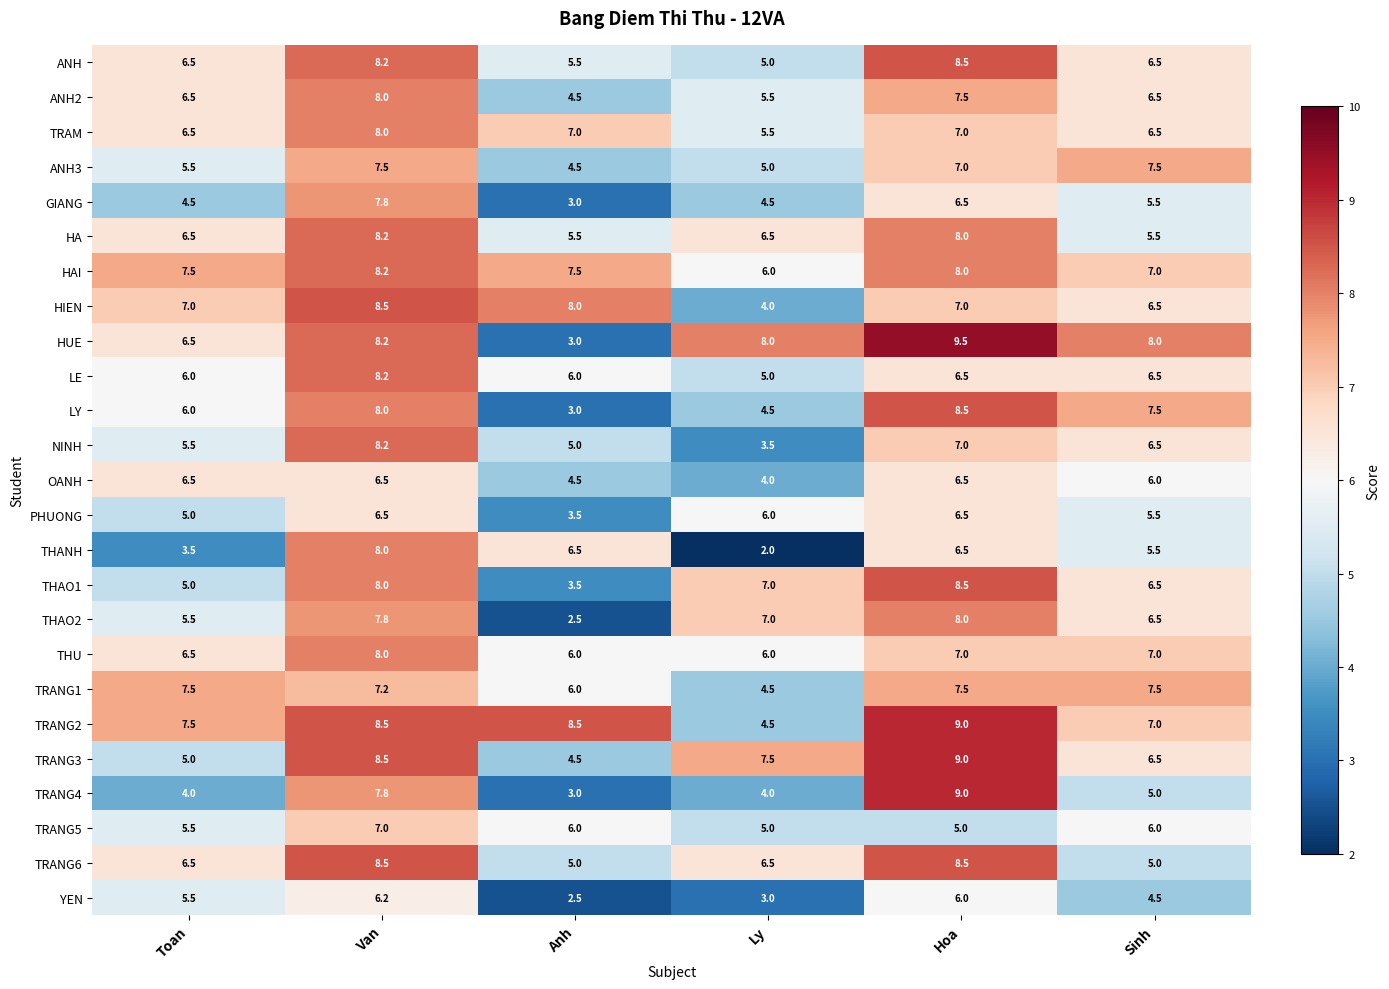

Which series has the largest range (max minus min)?

HUE